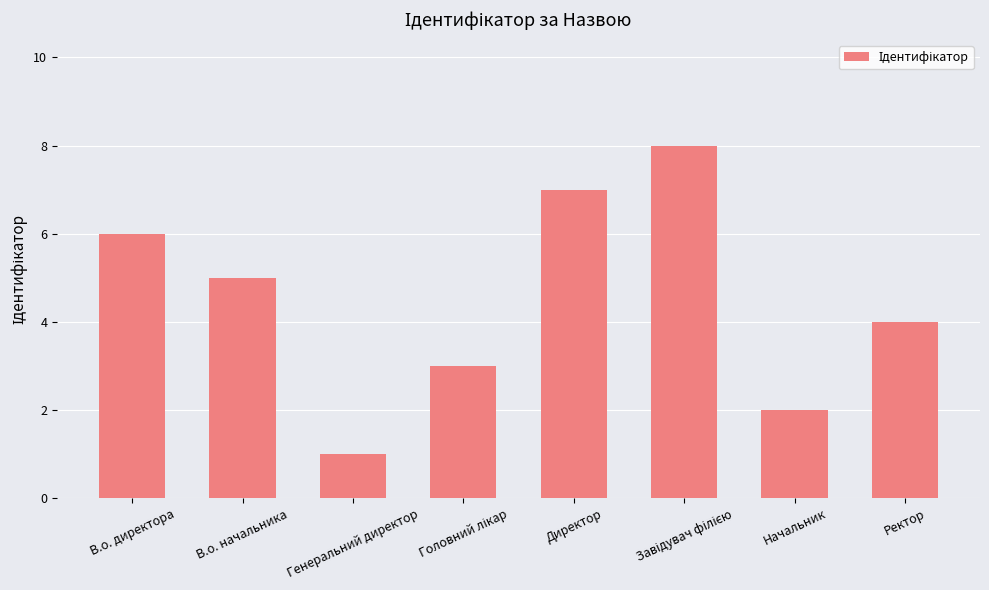

How many data points are less than 5?

4